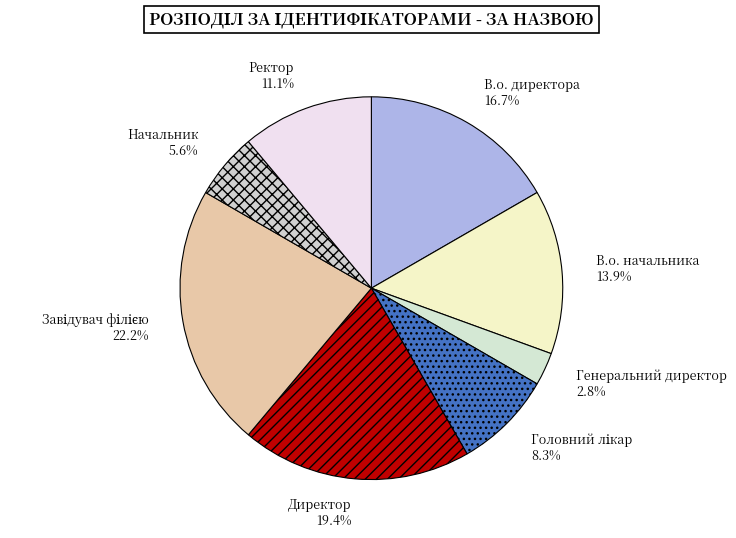

Is it true that В.о. директора is 17% of the pie?

True